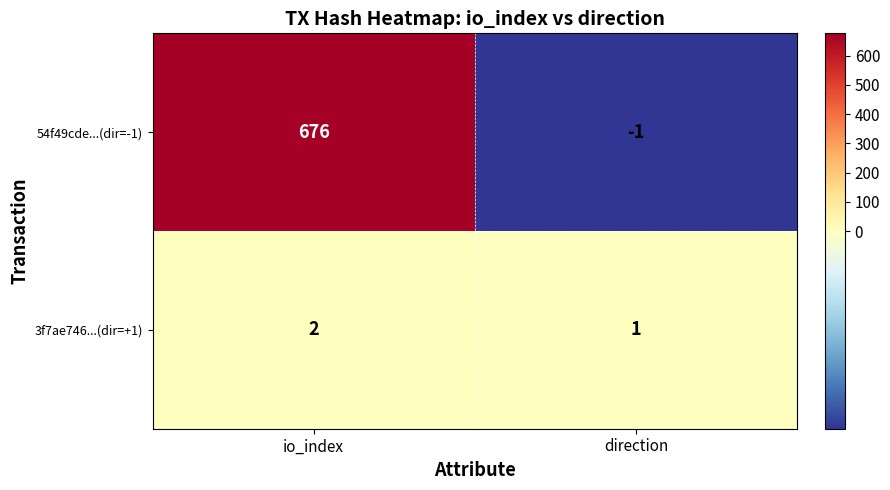

At direction, list the series in order from smallest to largest.

54f49cde...(dir=-1), 3f7ae746...(dir=+1)